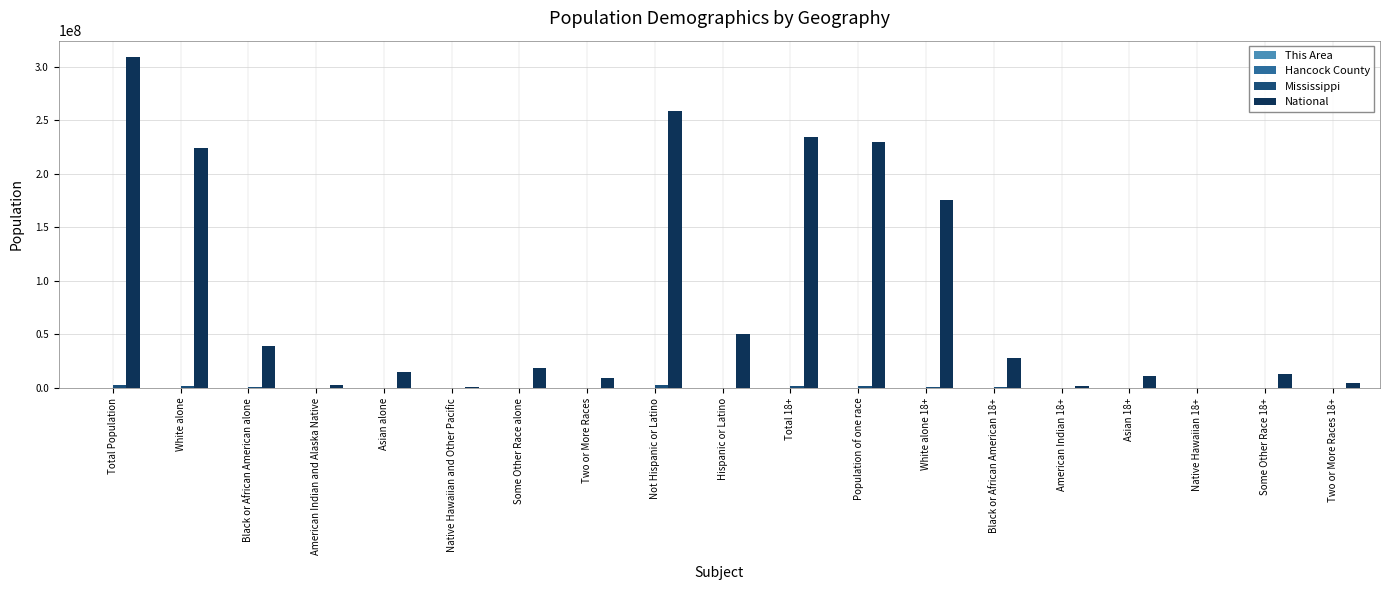

Which series changed the most between Total Population and Some Other Race 18+?

National